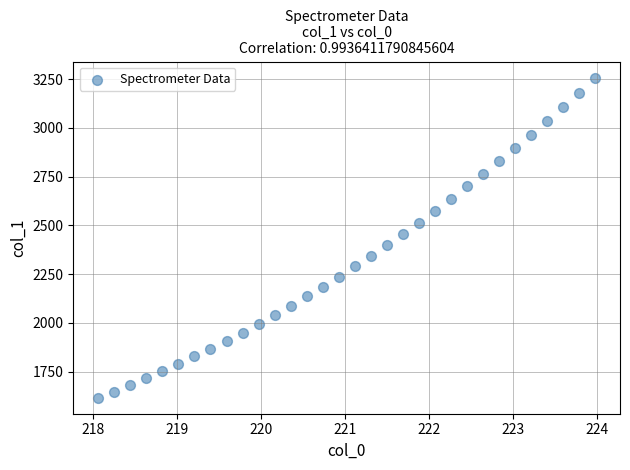

What is the range of X values (max minus min)?

5.9